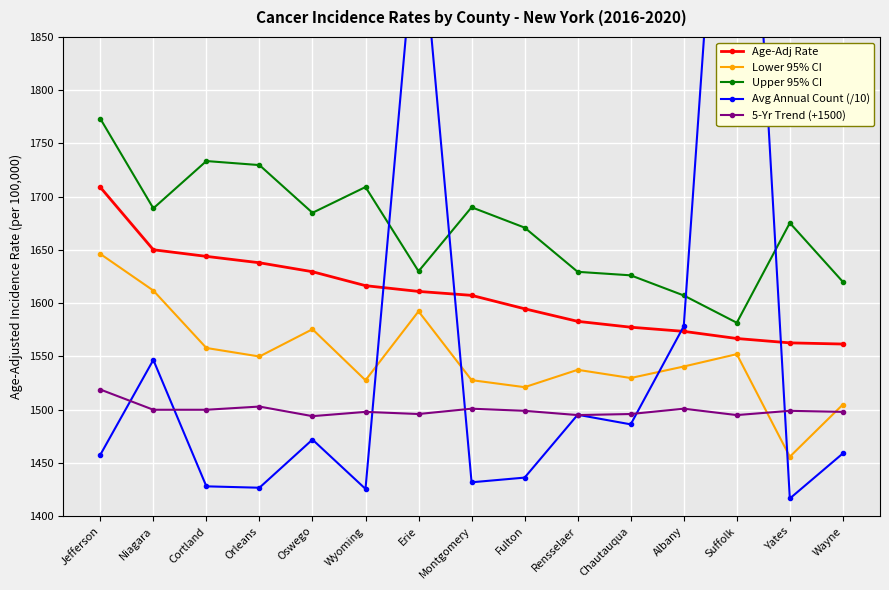

What is the maximum value for Lower 95% CI?

1646.3